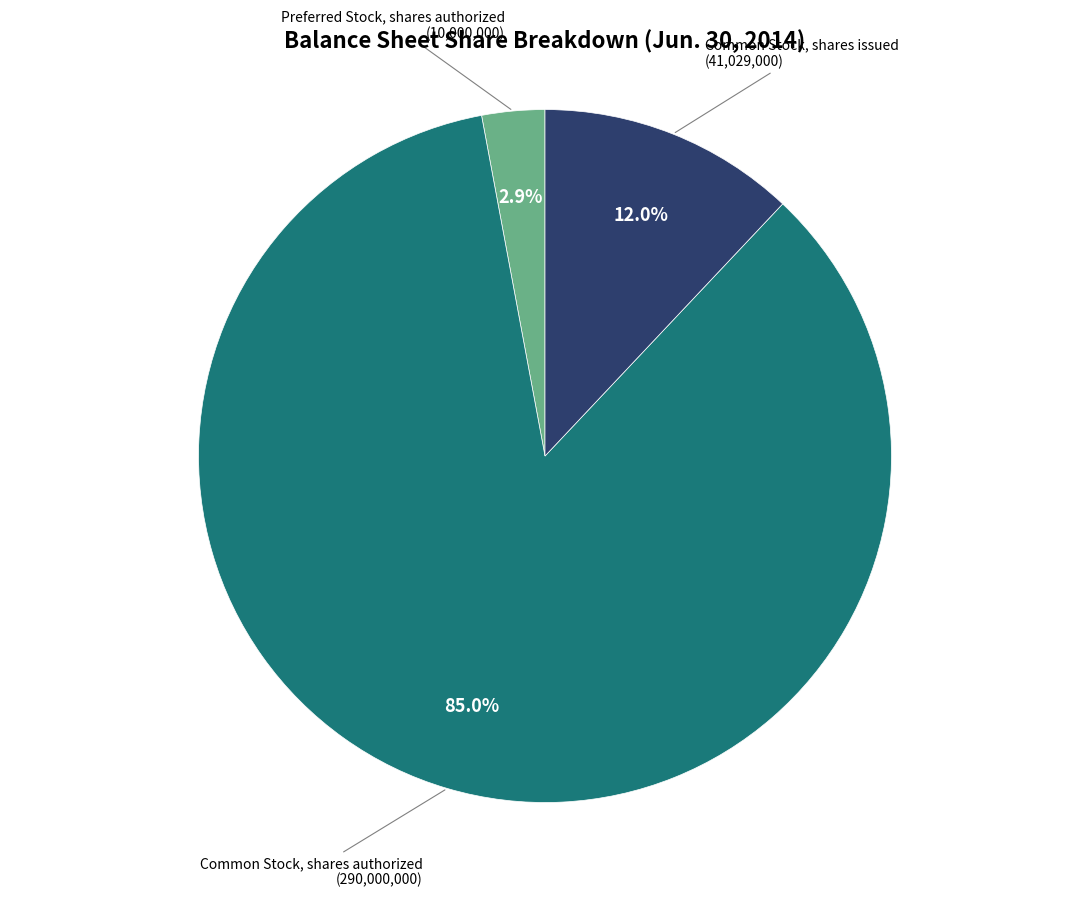

What is the largest slice in the pie chart?

Common Stock, shares authorized